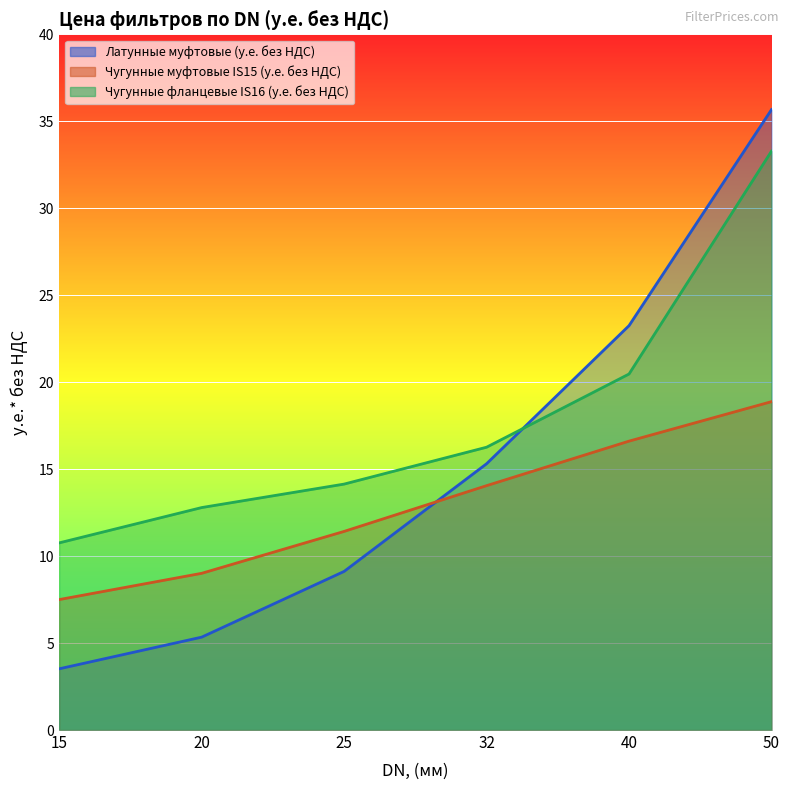

Between 15 and 25, which series saw the biggest shift?

Латунные муфтовые (у.е. без НДС)